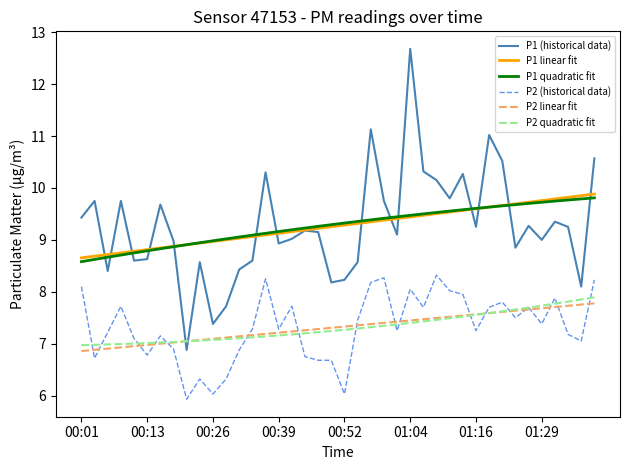

Does the chart display data point markers on the line(s)?

No